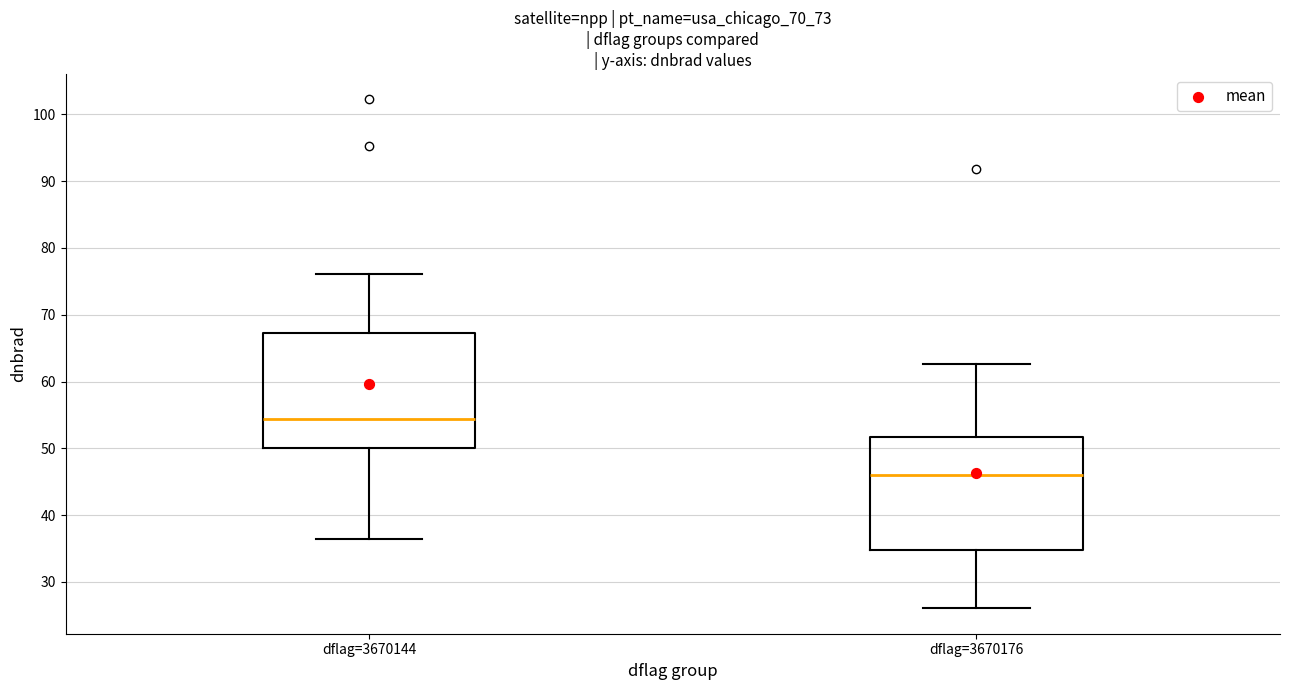

Which box has the lowest median line?

dflag=3670176